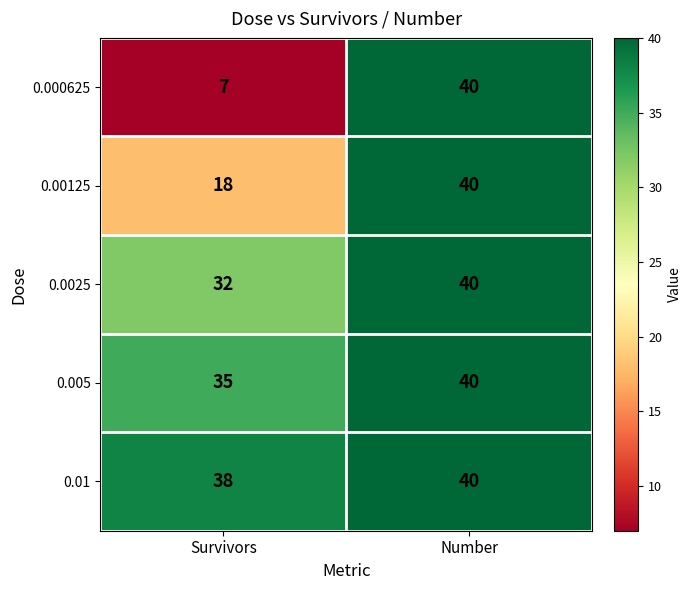

Which label corresponds to the smallest value in the chart?

Survivors